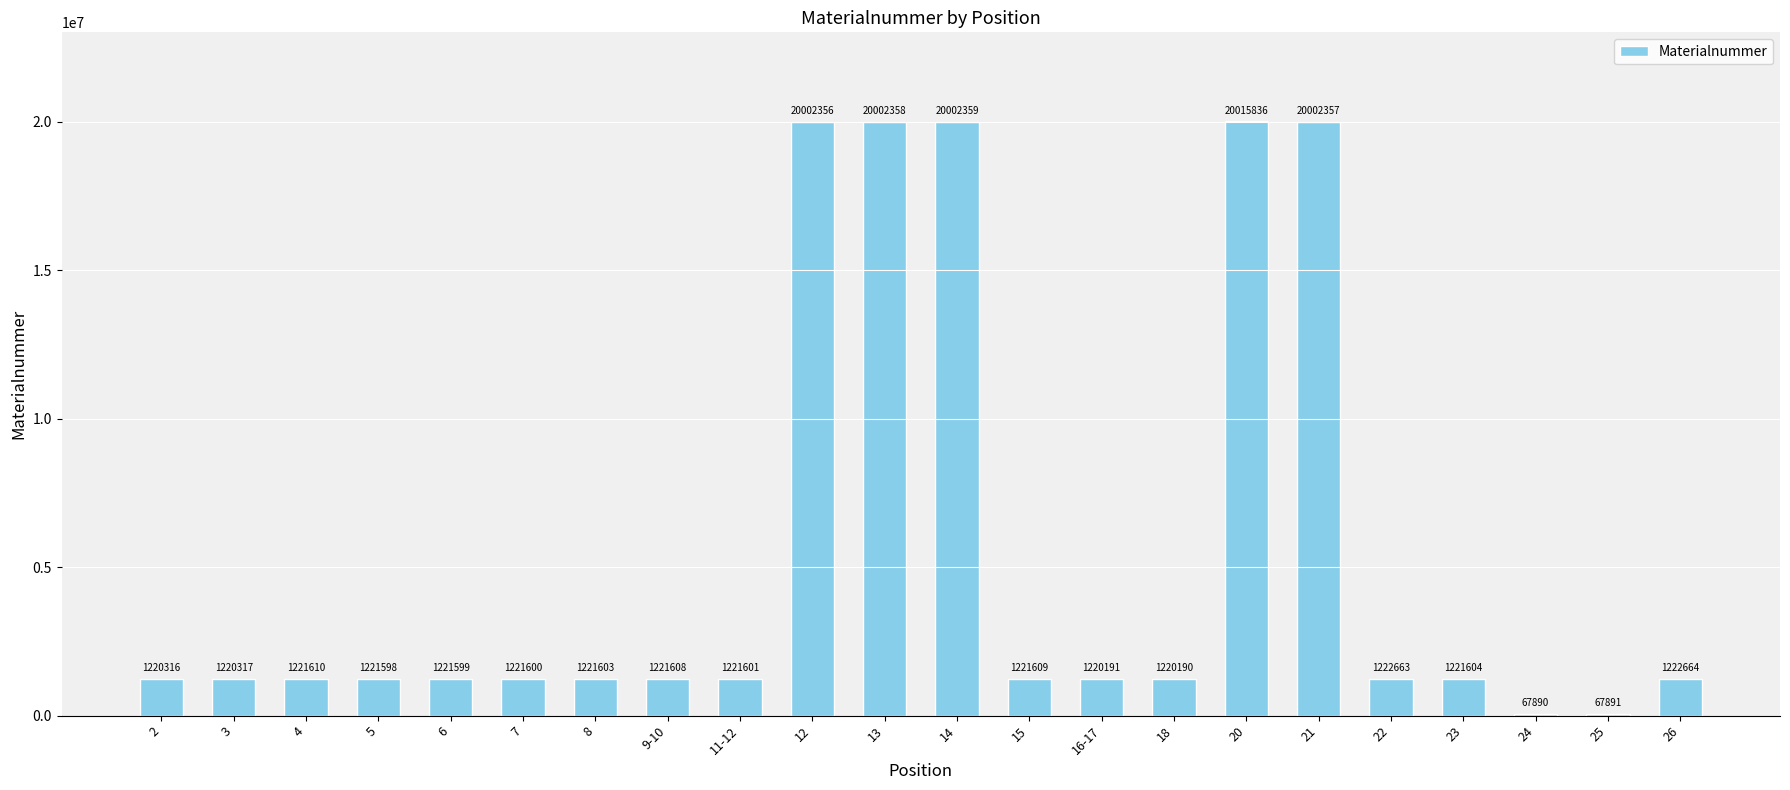

Where is the data nearest to the value 10041863?

26